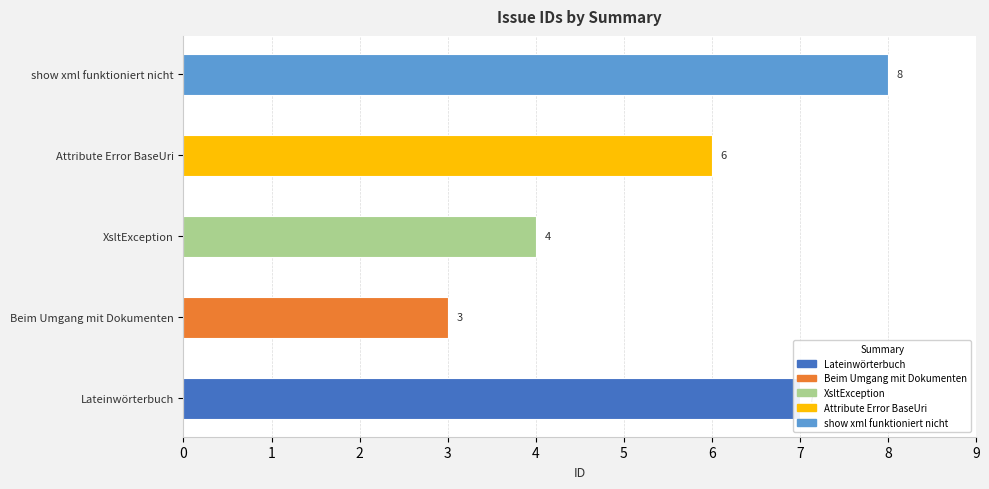

How many data points are less than 6?

2